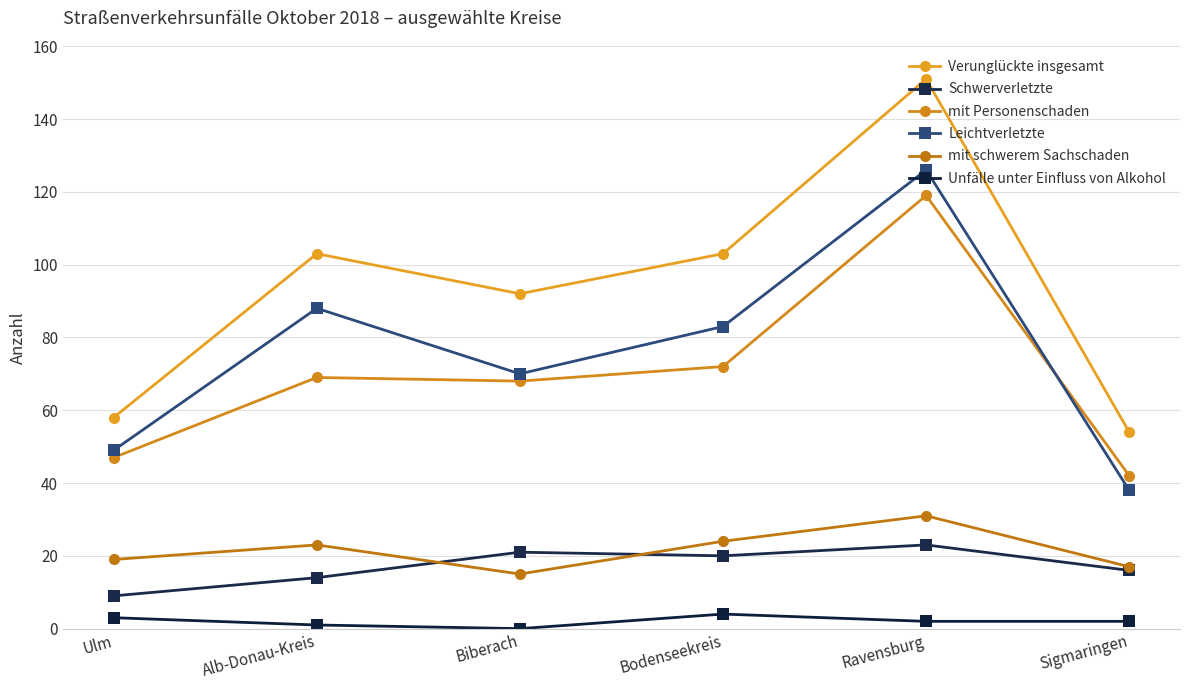

Rank the categories by Unfälle unter Einfluss von Alkohol value from lowest to highest.

Biberach, Alb-Donau-Kreis, Ravensburg, Sigmaringen, Ulm, Bodenseekreis